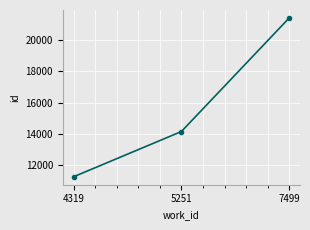

Reading left to right, list all the values displayed in this chart.

11256	14148	21408